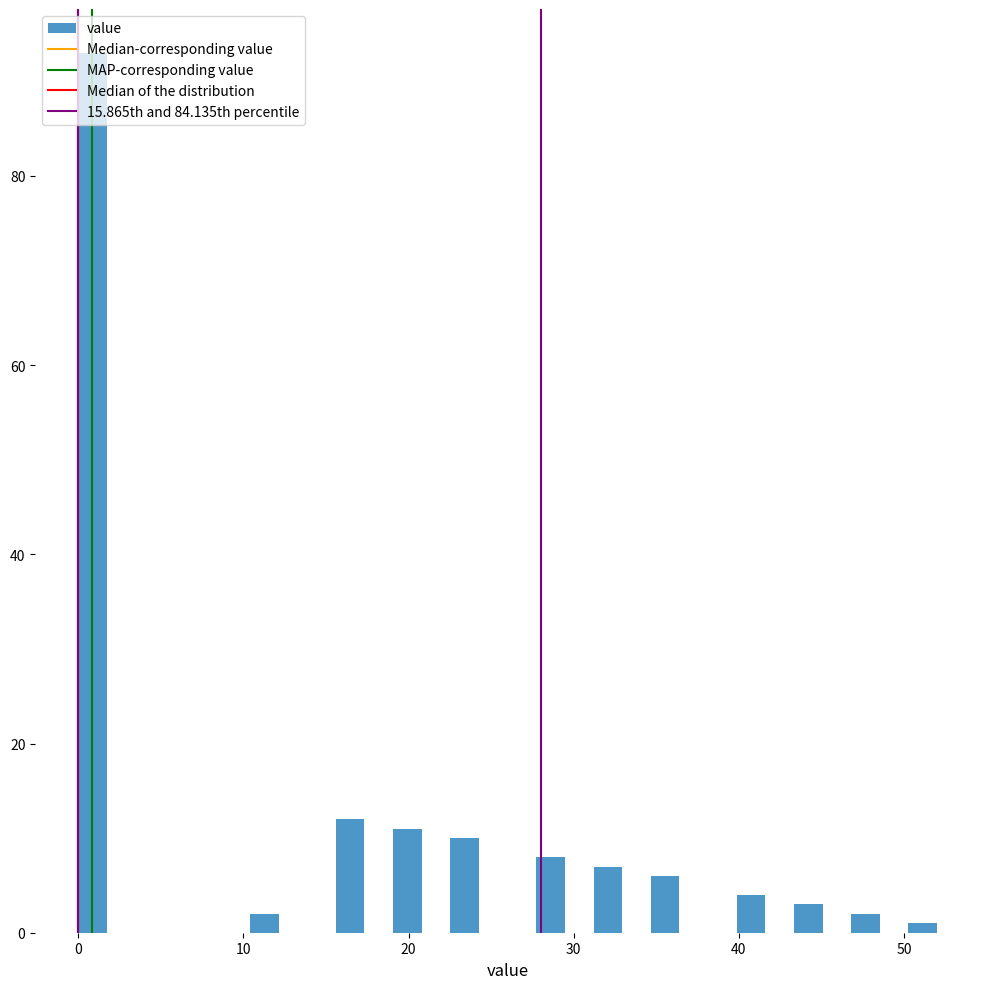

Around what value on the x-axis is the tallest bar? Give the approximate position of its centre, as read against the axis.

1